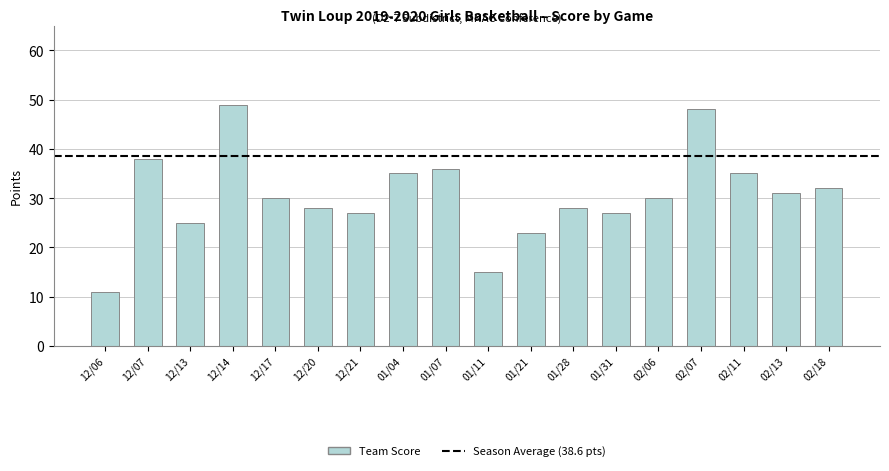

Approximately how many times larger is the value at 02/18 compared to 12/17?

1.1